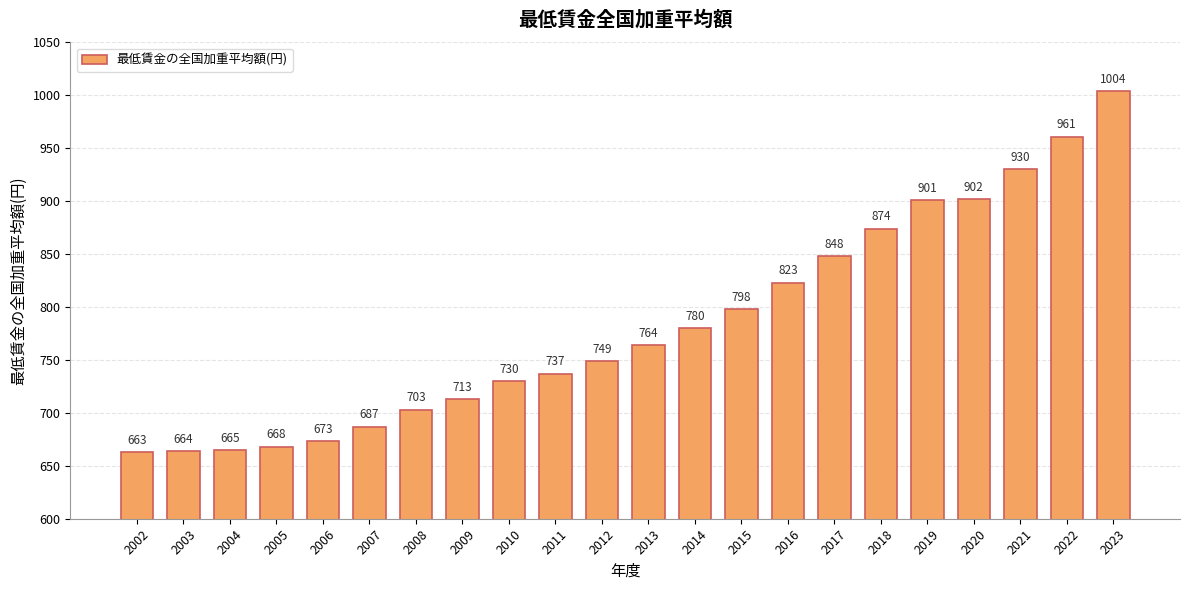

Reading left to right, what are all the values shown in this chart?

2002=663	2003=664	2004=665	2005=668	2006=673	2007=687	2008=703	2009=713	2010=730	2011=737	2012=749	2013=764	2014=780	2015=798	2016=823	2017=848	2018=874	2019=901	2020=902	2021=930	2022=961	2023=1004